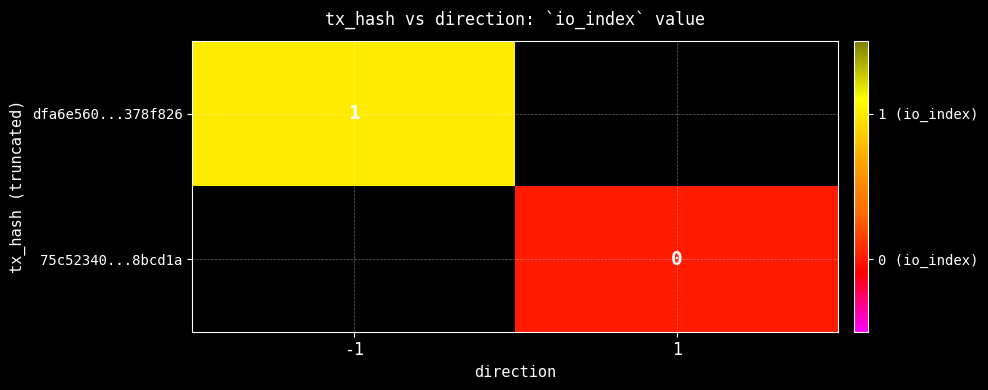

Is it true that dfa6e560...378f826 equals 1 at -1?

True